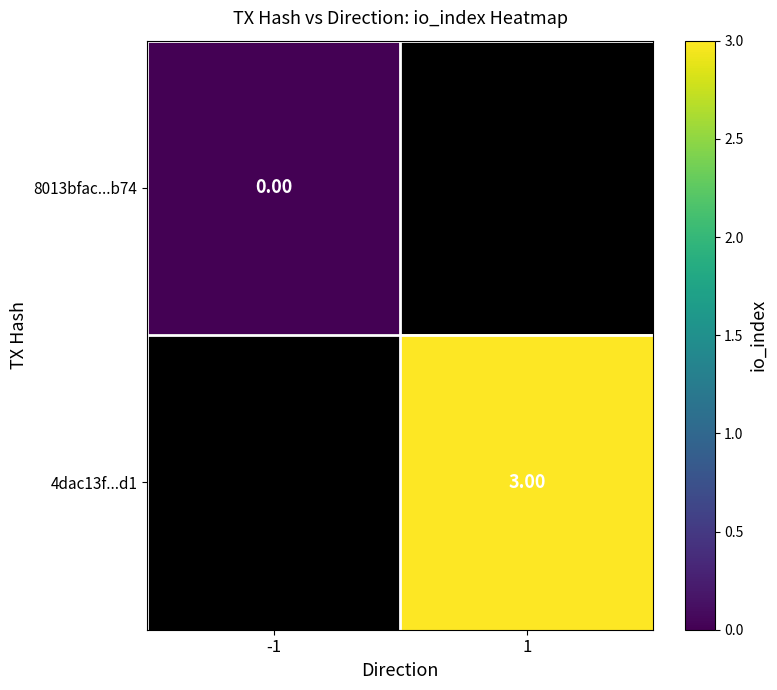

How many data points does each series have?

2